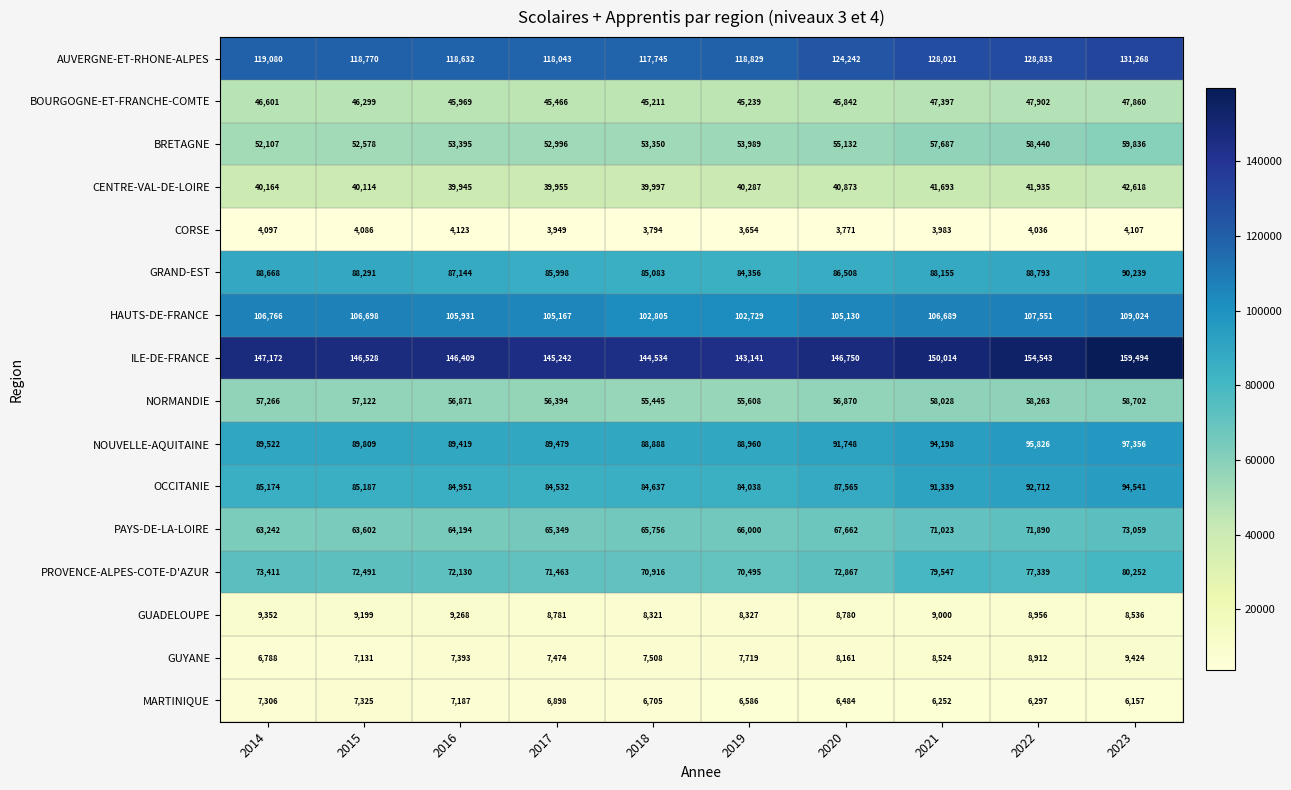

What is the sum of all GUADELOUPE values?

88520